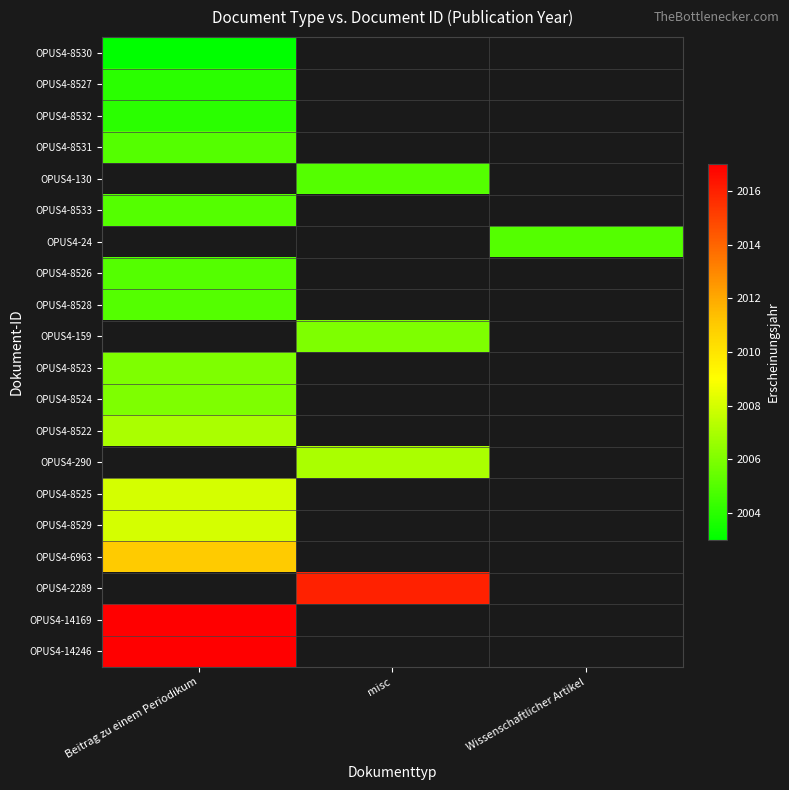

Count the number of data series in this chart.

20